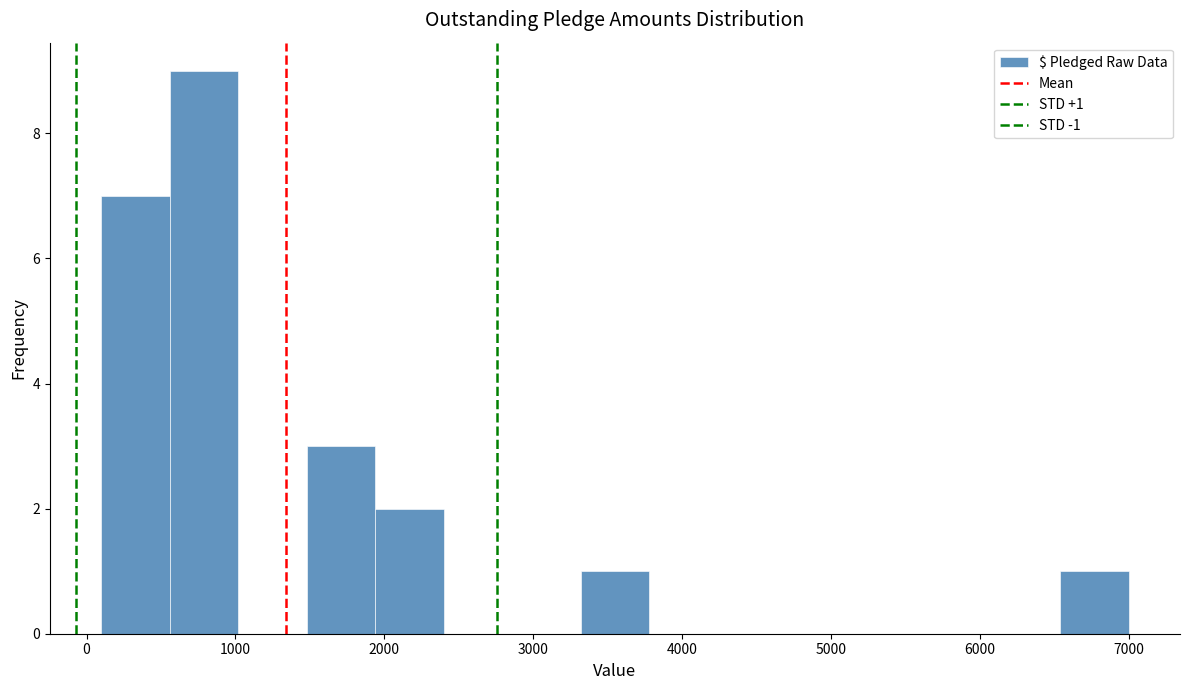

Over which range of the x-axis is the bar tallest?

560 to 1020